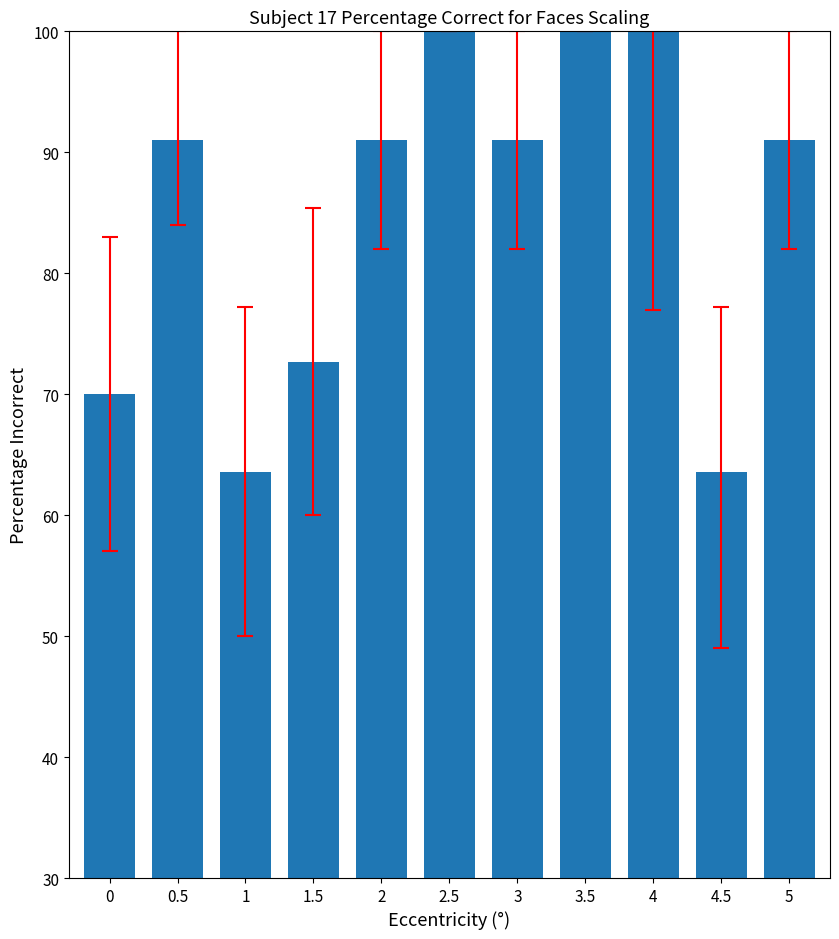

Count the number of categories in the chart.

11